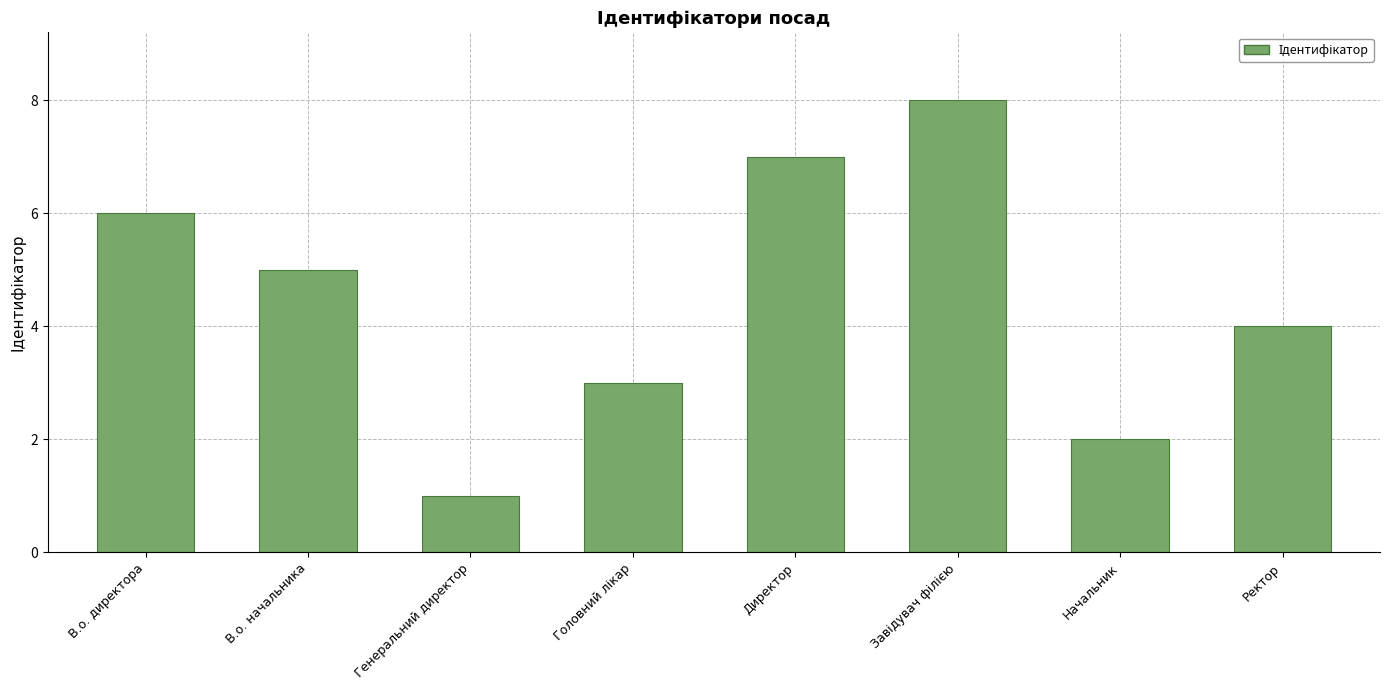

Reading right to left, list all the values displayed in this chart.

4	2	8	7	3	1	5	6